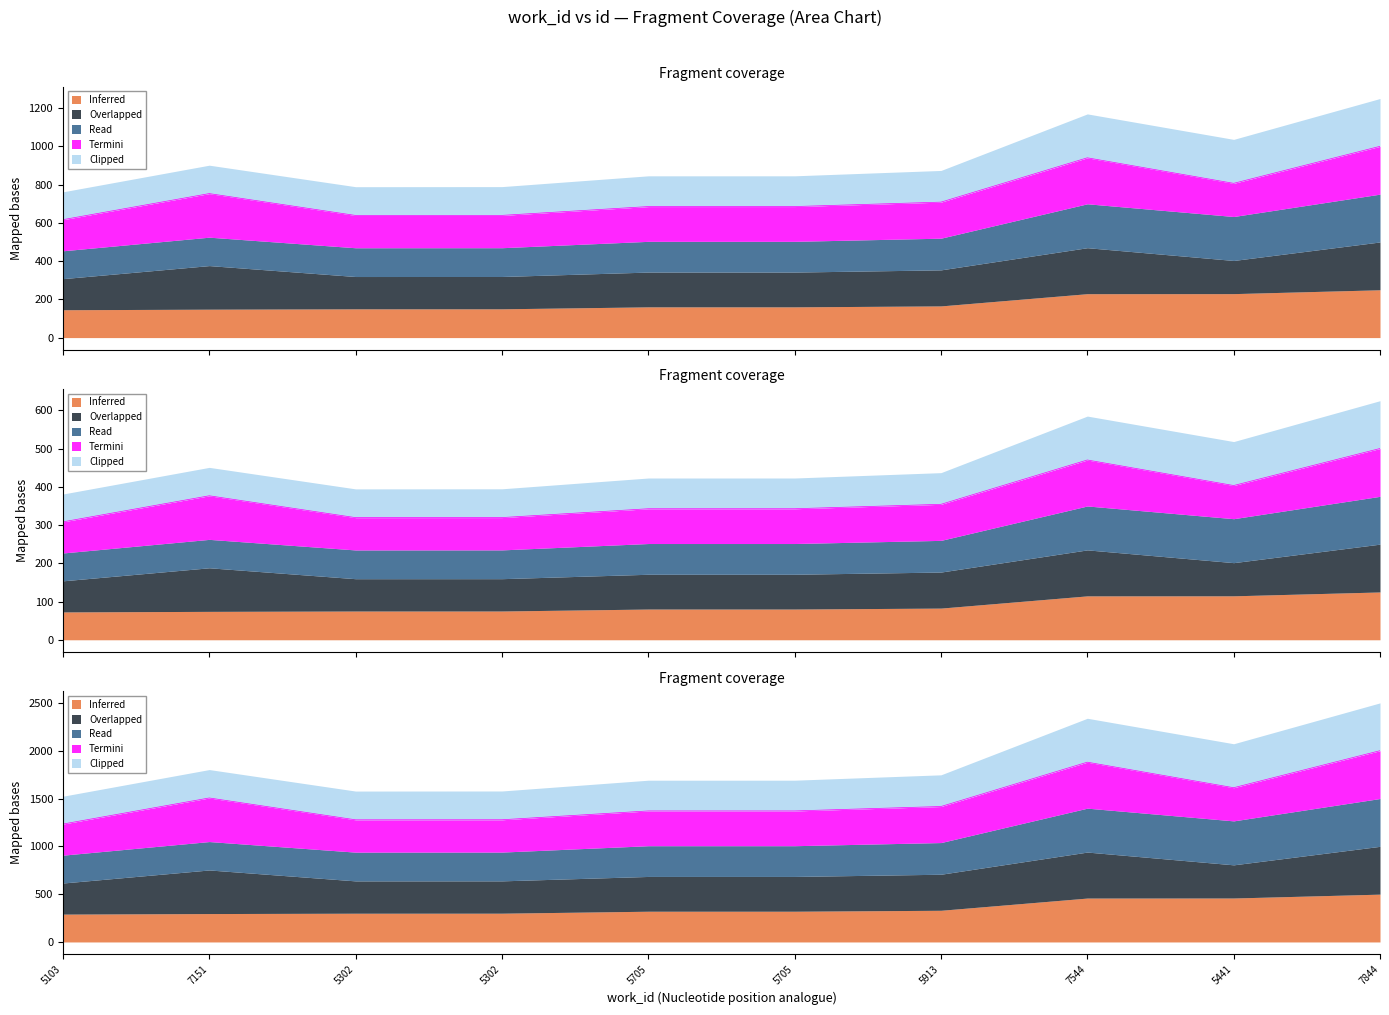

The value of Read at 5103 is 72.8. True or false?

True